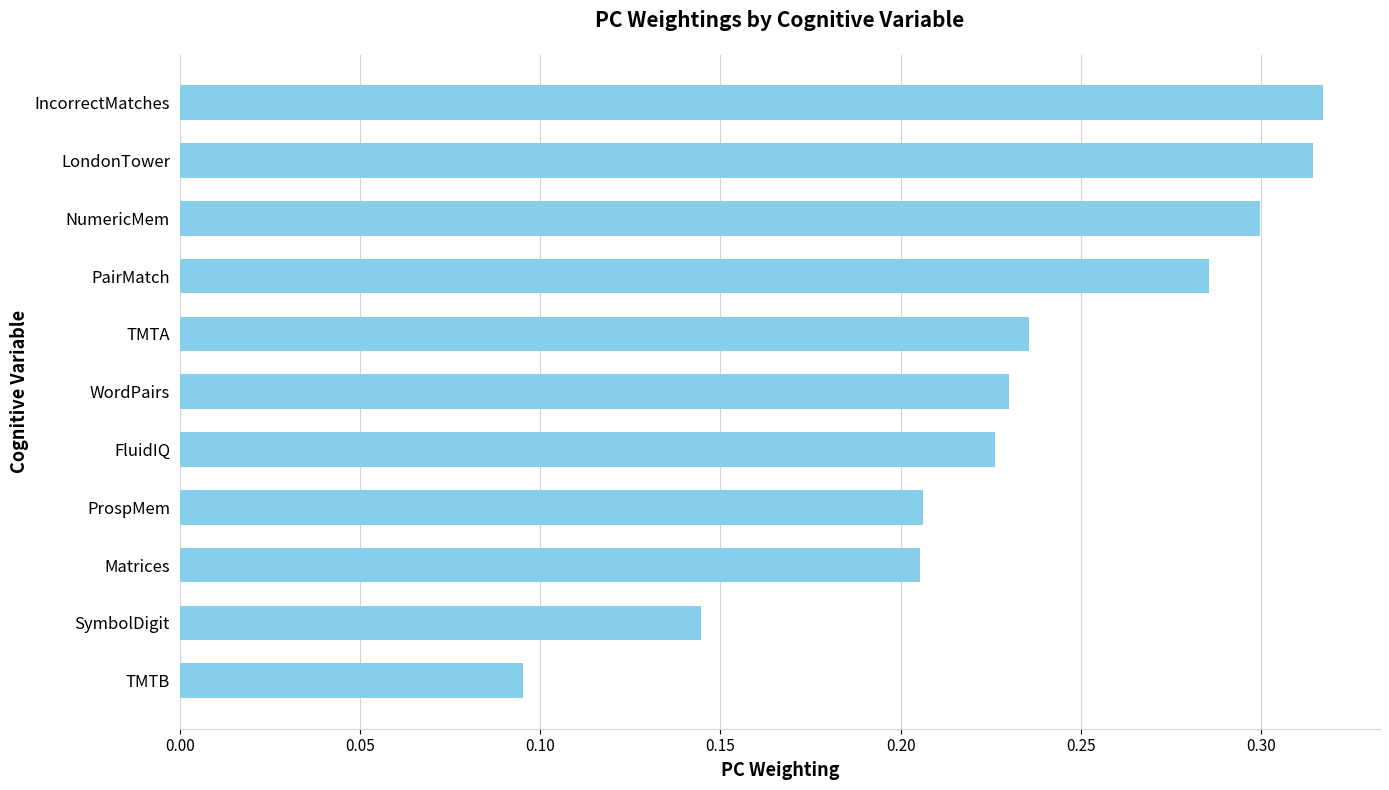

What is the sum of the values at ProspMem and Matrices?

0.4